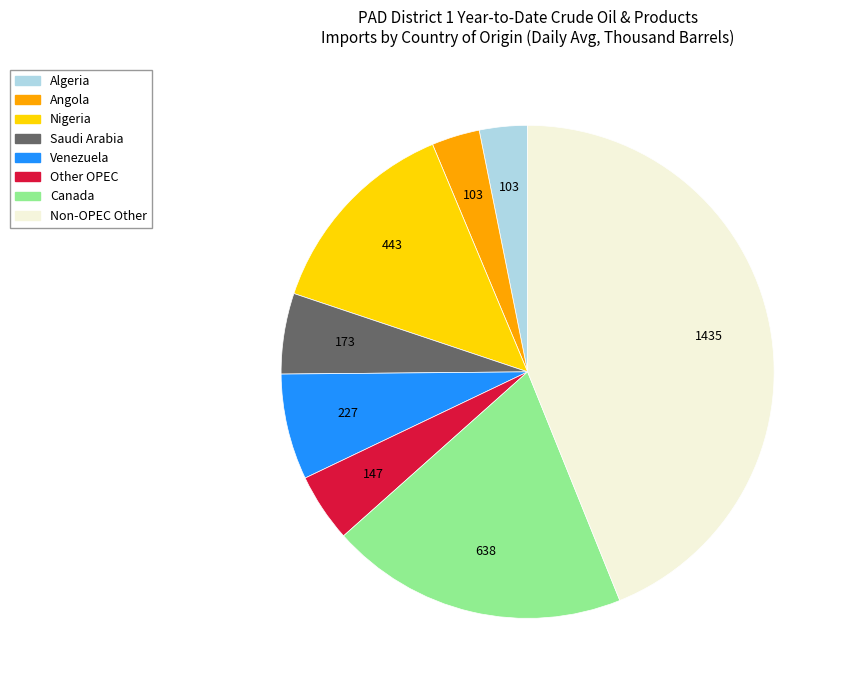

Count the number of slices in the pie.

8